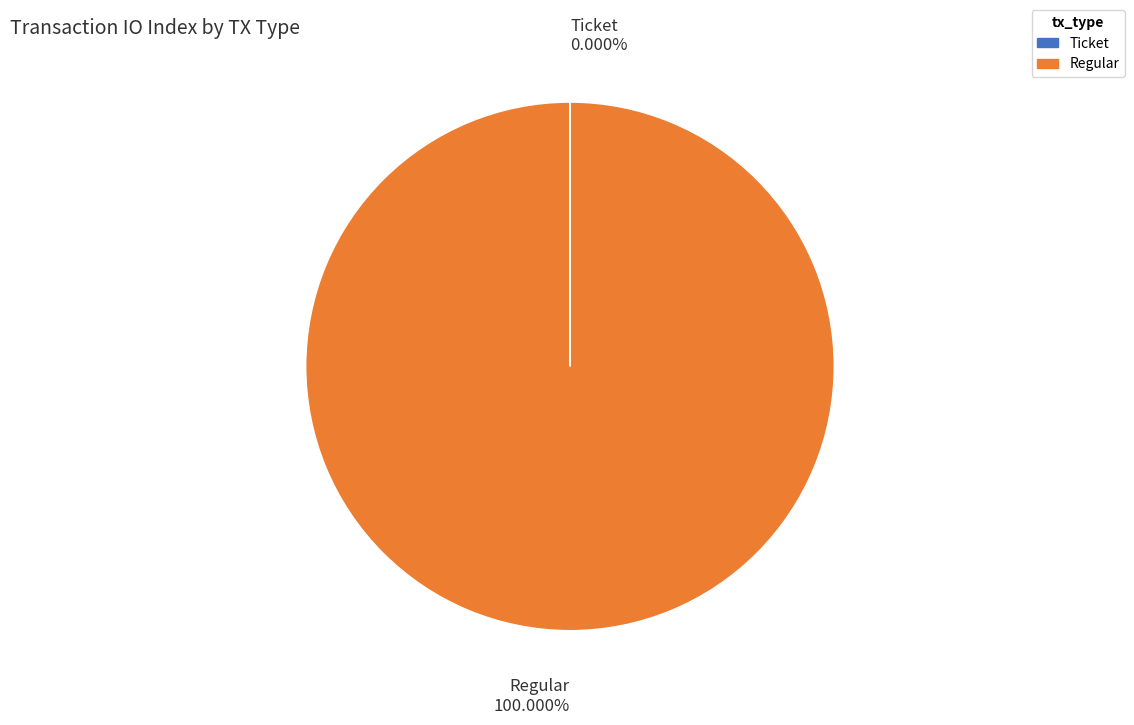

Which slice represents more than half of the pie?

Regular